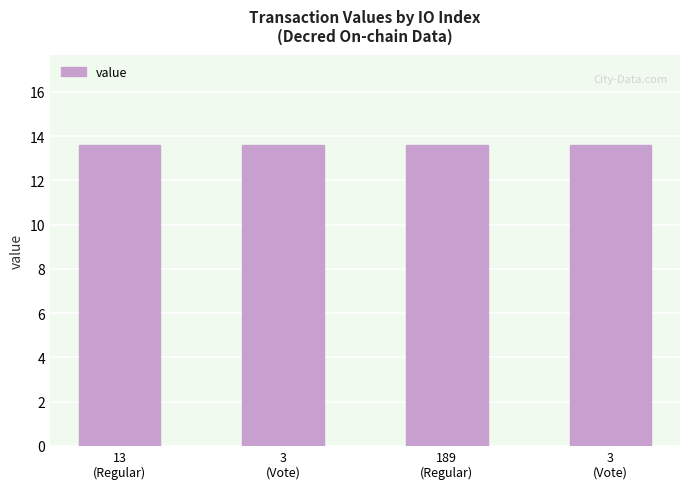

How many data points does each series have?

4